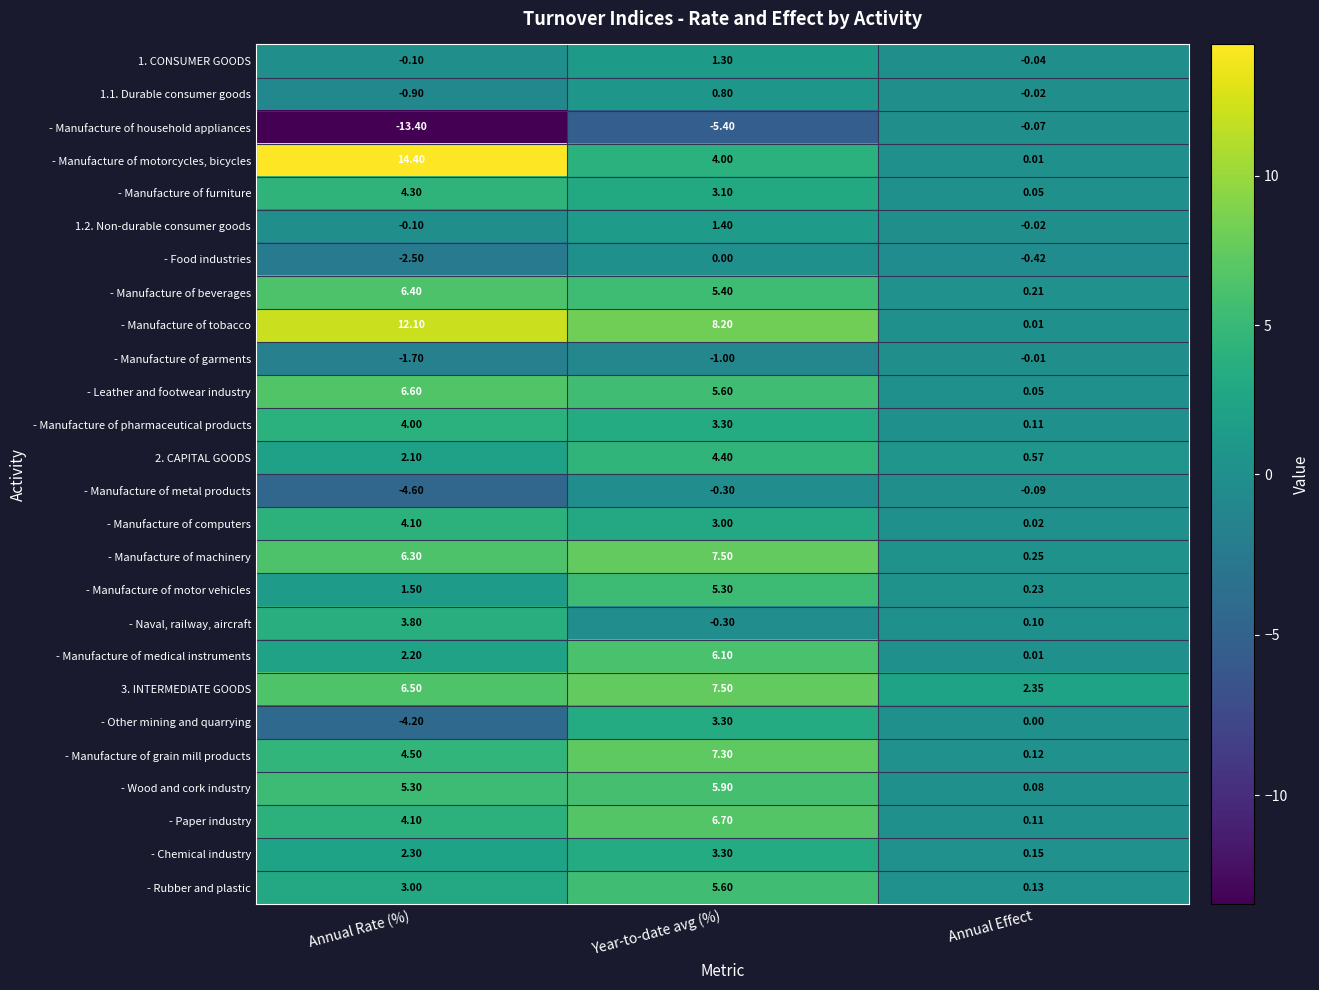

At which label does - Other mining and quarrying first exceed 0?

Year-to-date avg (%)